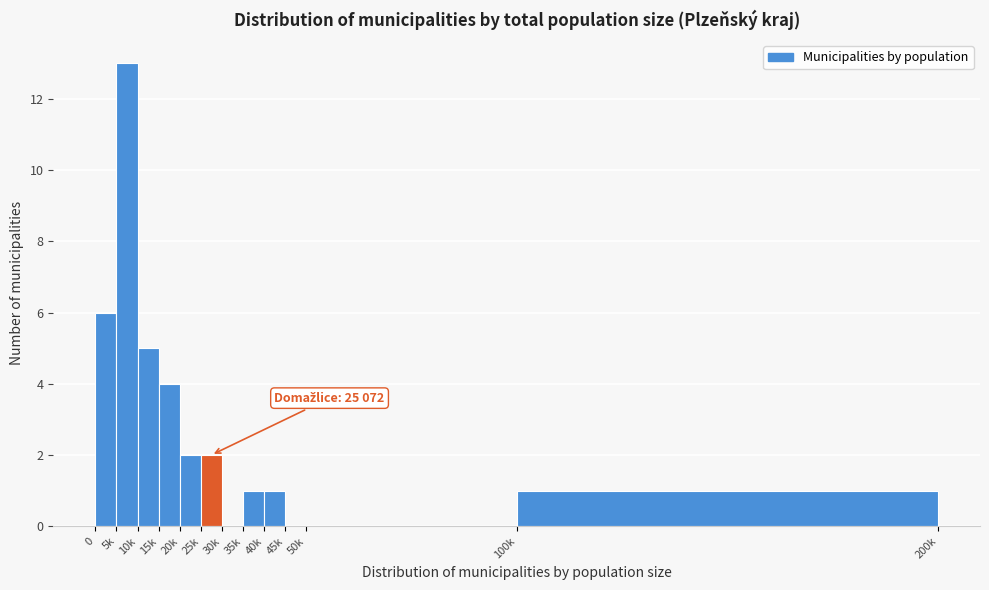

Reading left to right, extract all data points from this chart.

0=6	5k=13	10k=5	15k=4	20k=2	25k=2	30k=0	35k=1	40k=1	45k=0	50k=0	100k=1